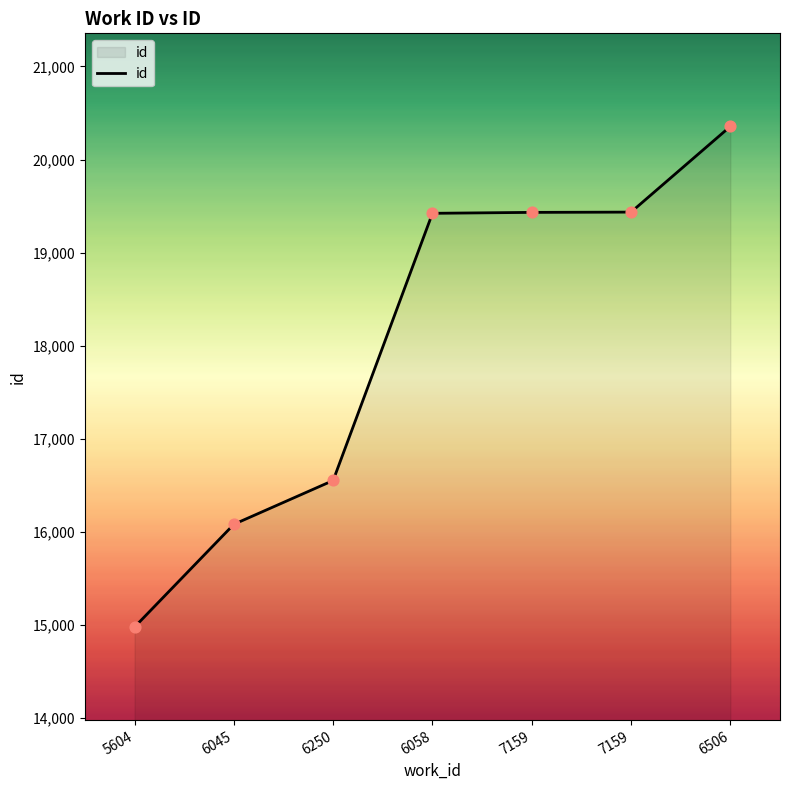

What is the change in value from 7159 to 6506?

+924